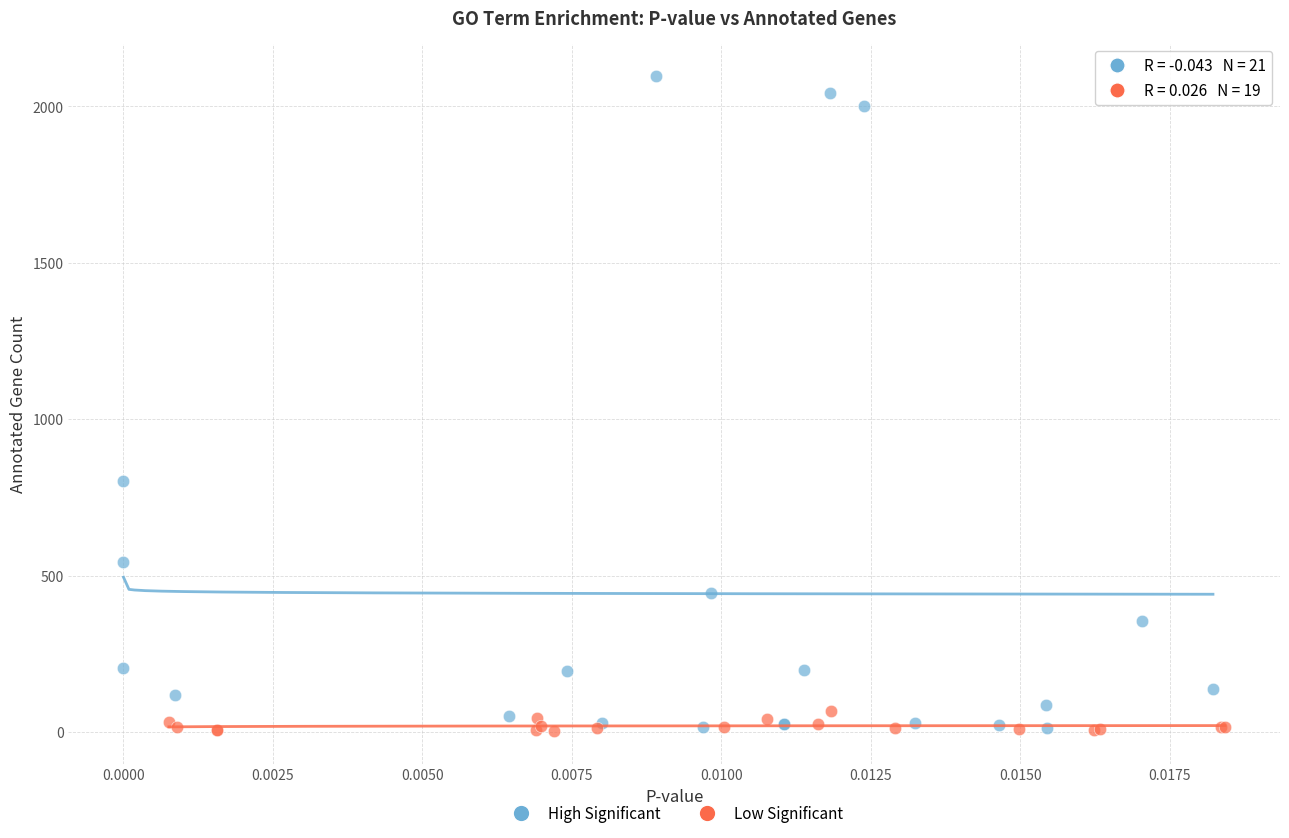

Which series contains the highest Y value?

High Significant